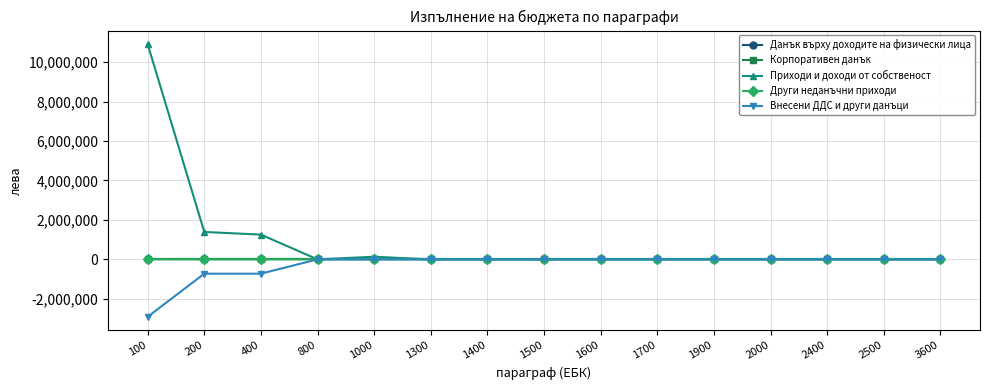

Is this an area chart (filled region under the line)?

No